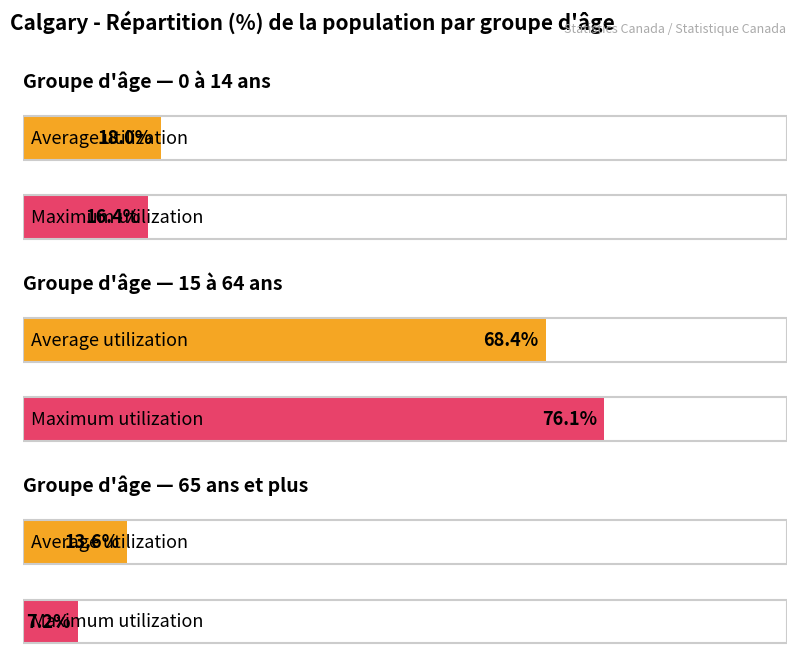

Rank the series by their maximum value, from highest to lowest.

Maximum utilization, Average utilization